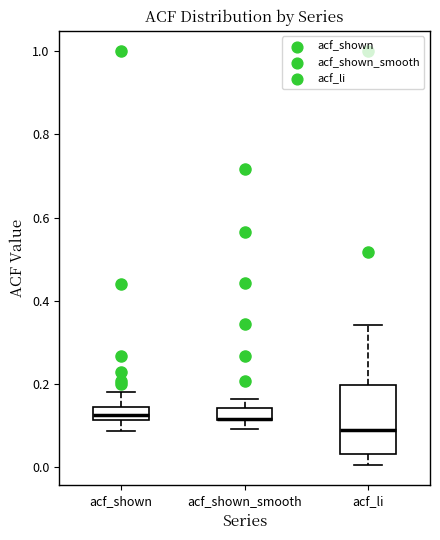

Where is the upper edge of the box for acf_shown on the y-axis? The values are not printed on the chart, so give them approximately, as read against the axis.

0.14